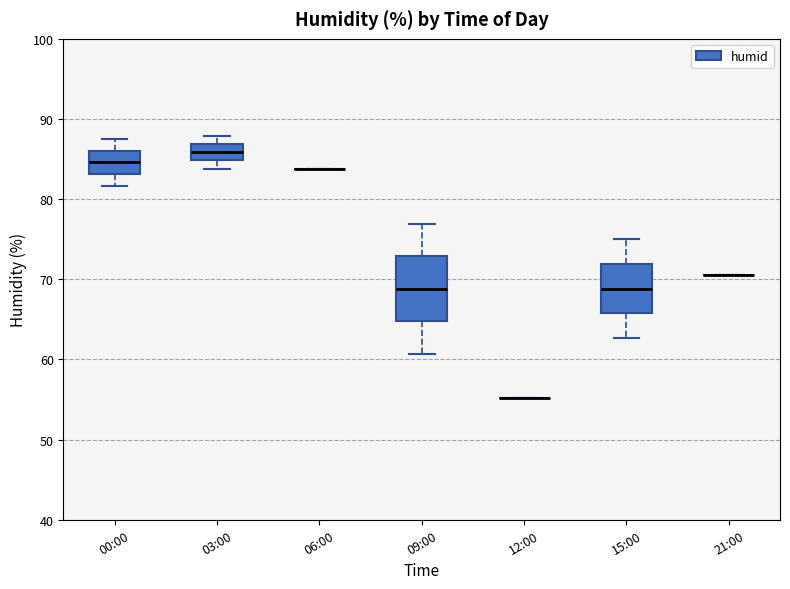

Which box is the tallest, from its lower edge to its upper edge?

09:00